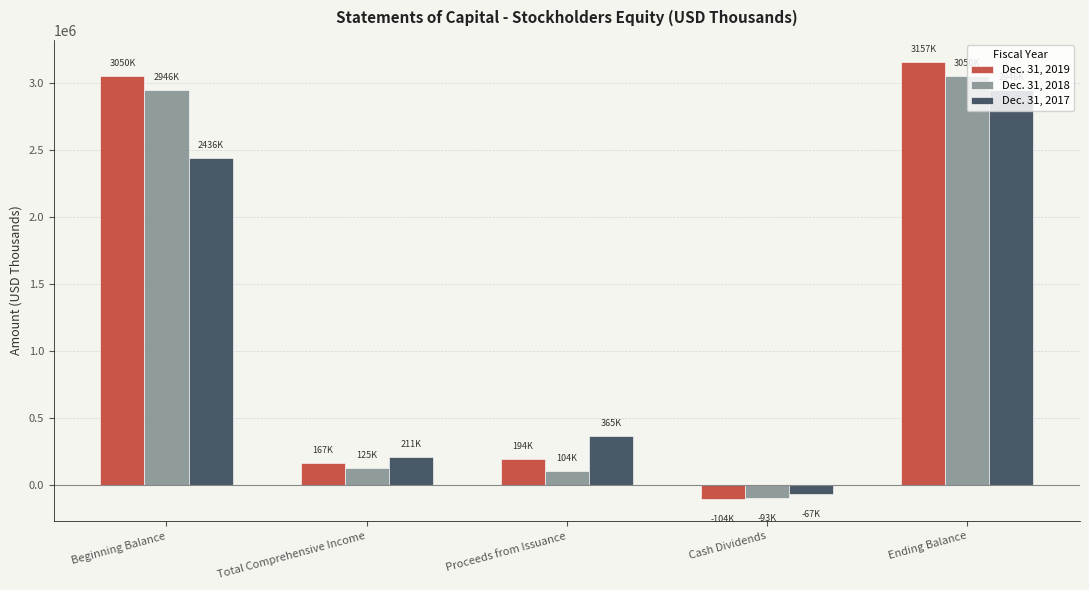

What is the difference between the highest and lowest values at Cash Dividends?

36933